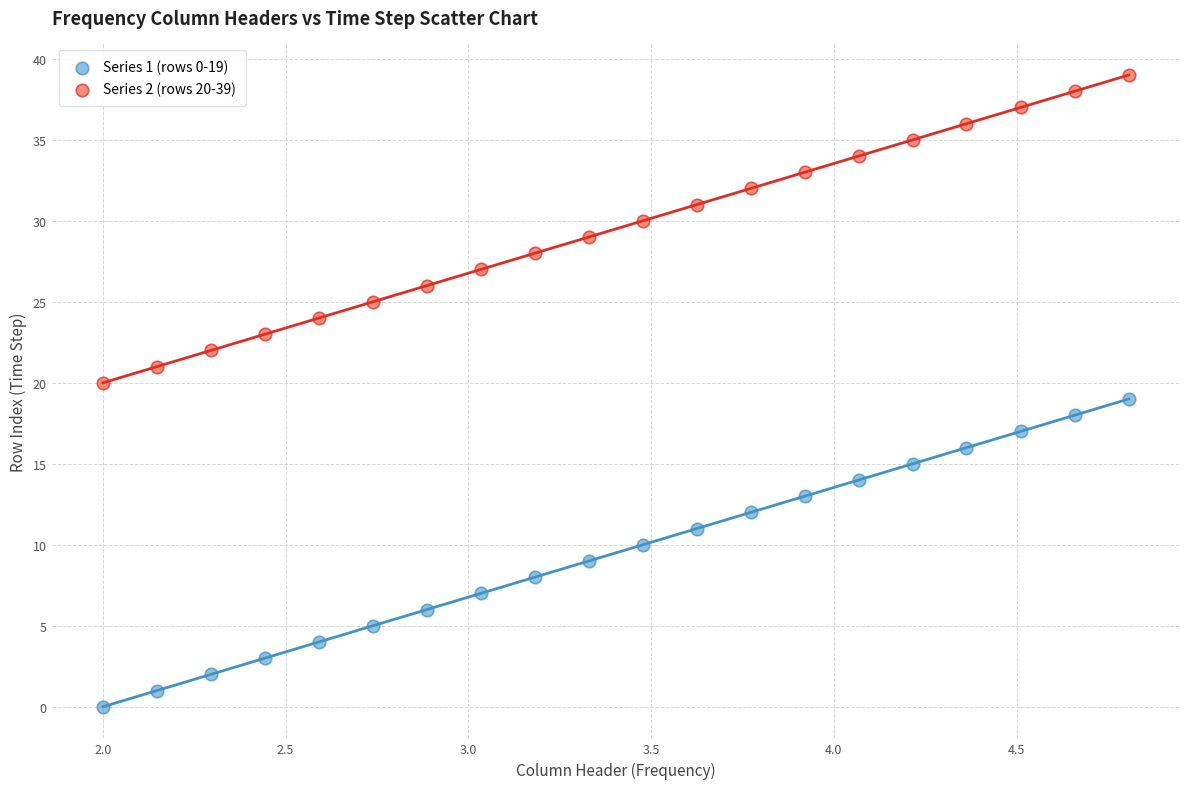

Which series contains the highest Y value?

Series 2 (rows 20-39)